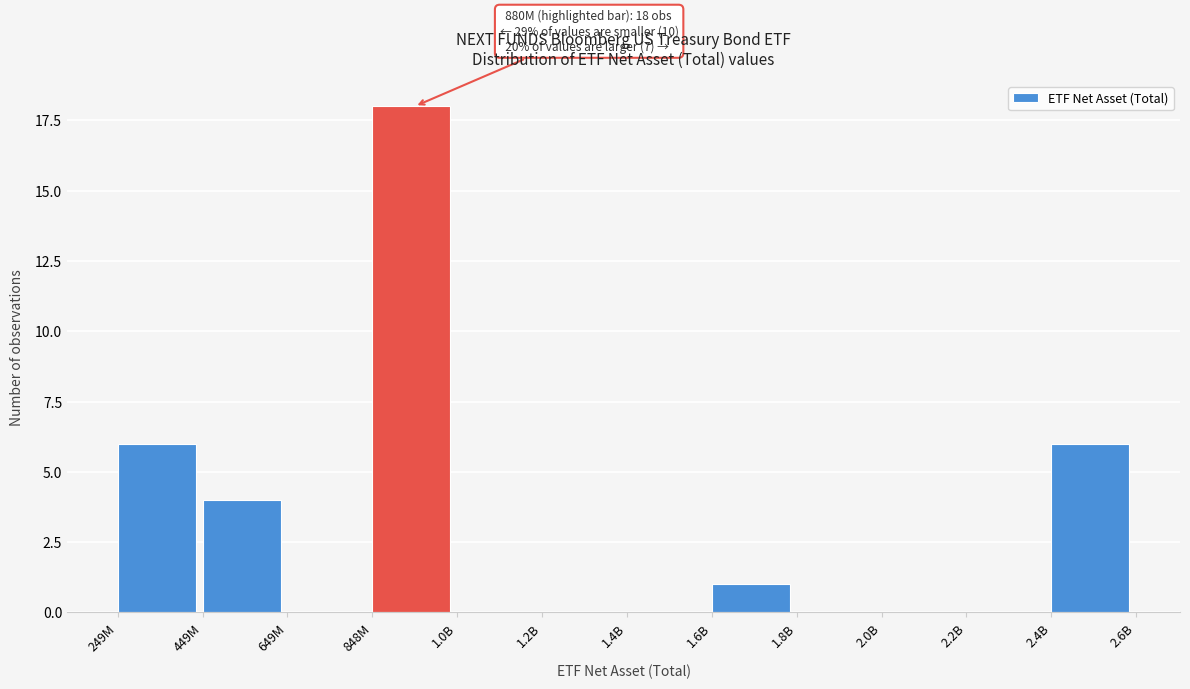

Reading right to left, extract all data points from this chart.

2.4B=6	2.2B=0	2.0B=0	1.8B=0	1.6B=1	1.4B=0	1.2B=0	1.0B=0	848M=18	649M=0	449M=4	249M=6